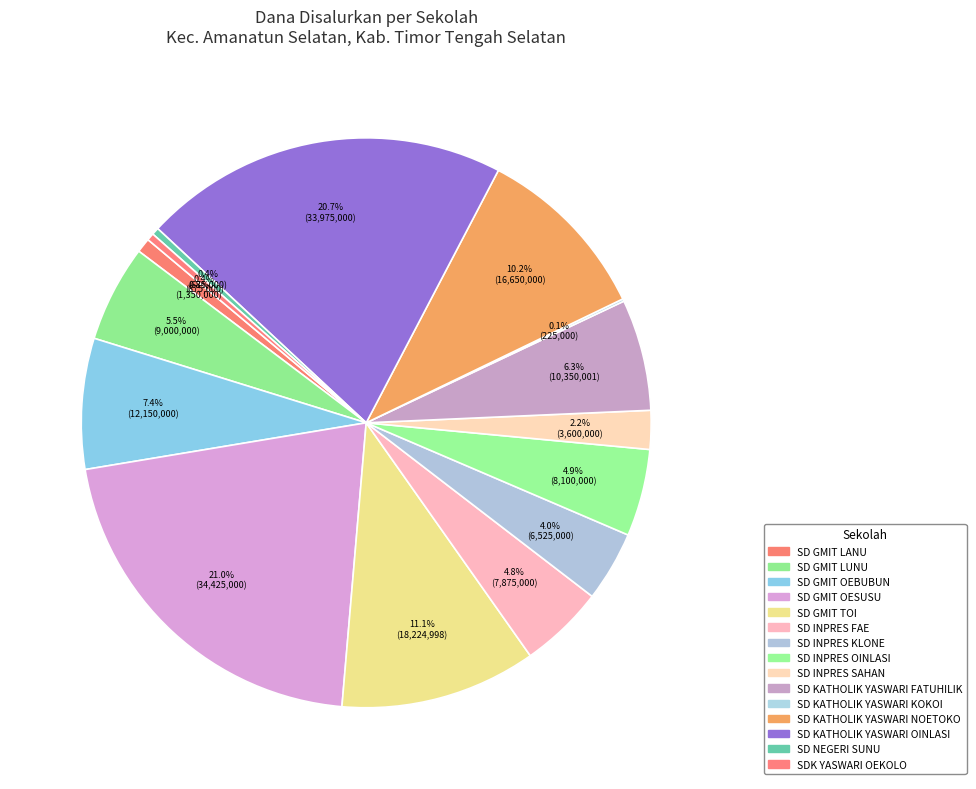

Which category has the biggest portion of the pie?

SD GMIT OESUSU